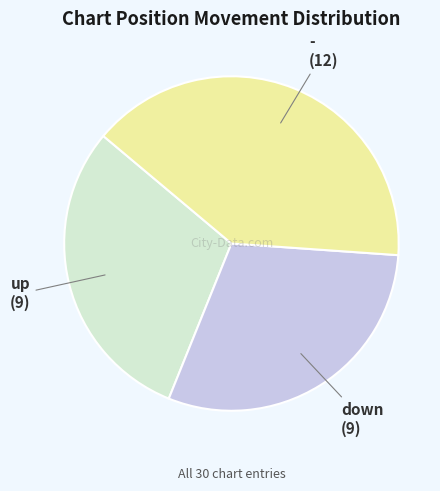

Does any single category account for the majority?

No